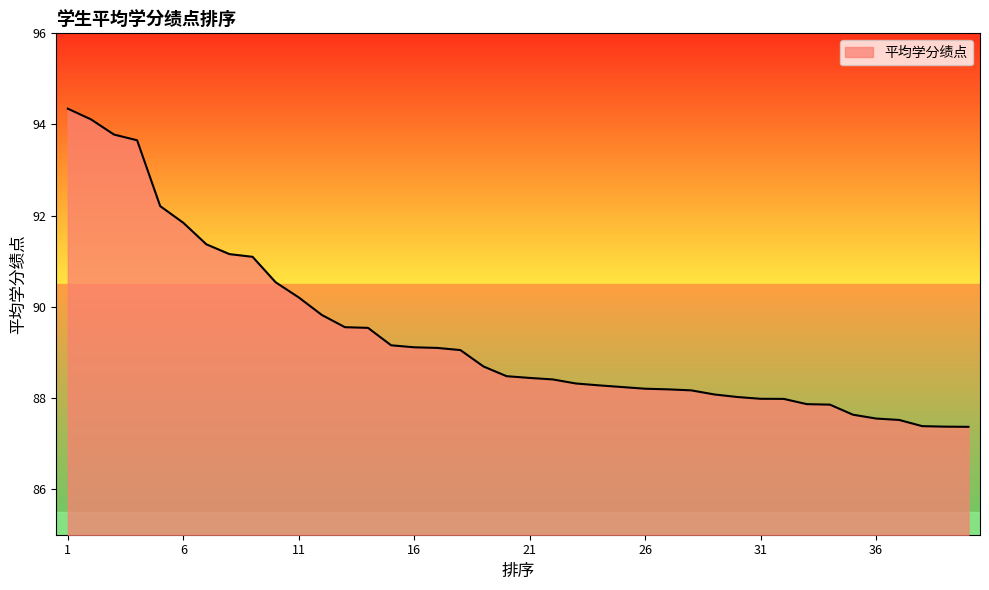

What is the maximum value shown in the chart?

94.3